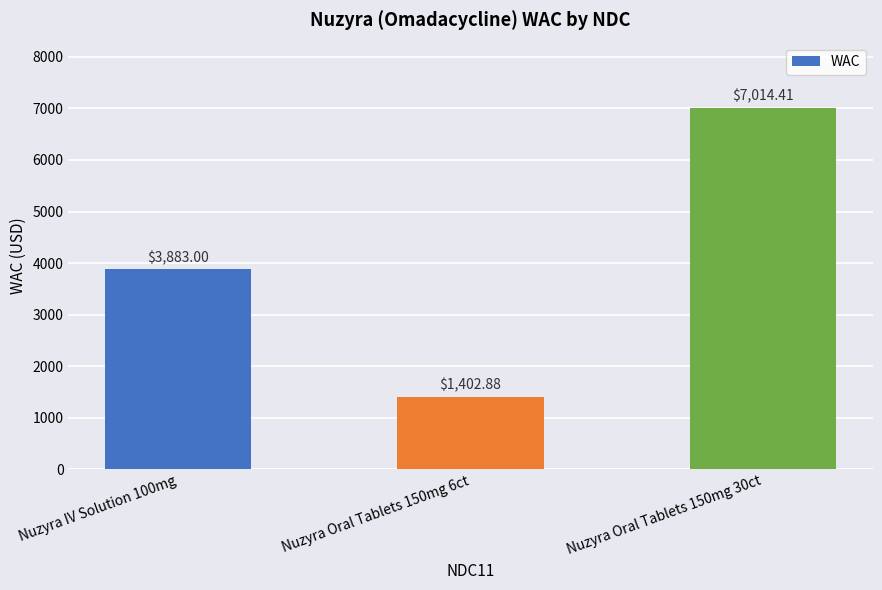

How many bars are there in total?

3